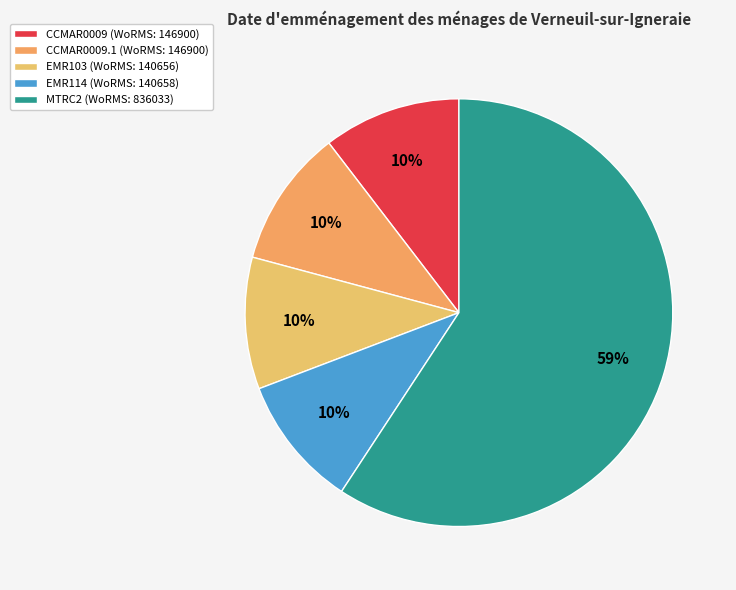

Is there any slice that represents more than half of the pie?

Yes